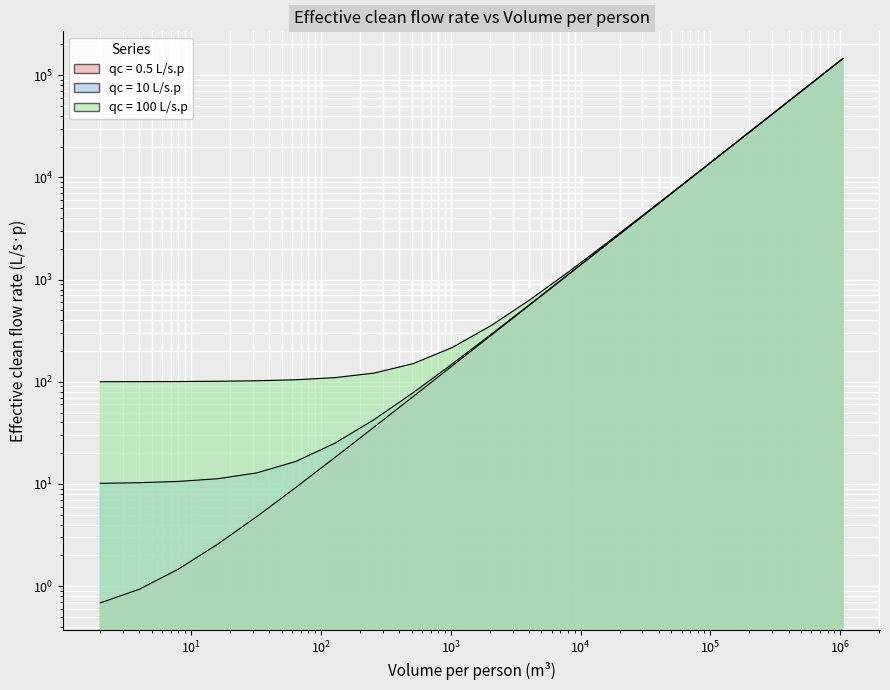

How many values in the qc = 10 L/s.p series are below 291?

10